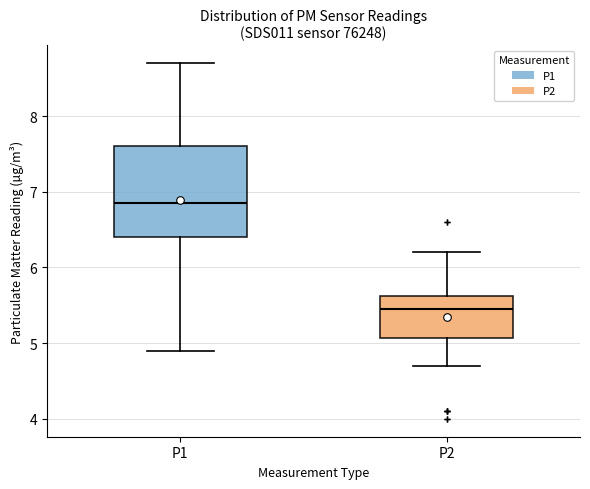

Where does the median line of the box for P2 sit on the y-axis? The values are not printed on the chart, so give them approximately, as read against the axis.

5.5